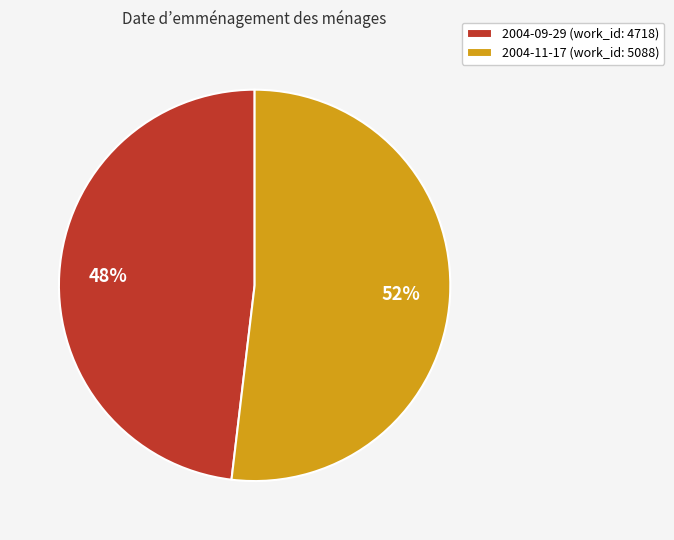

The 2004-09-29 slice represents 39% of the pie. True or false?

False